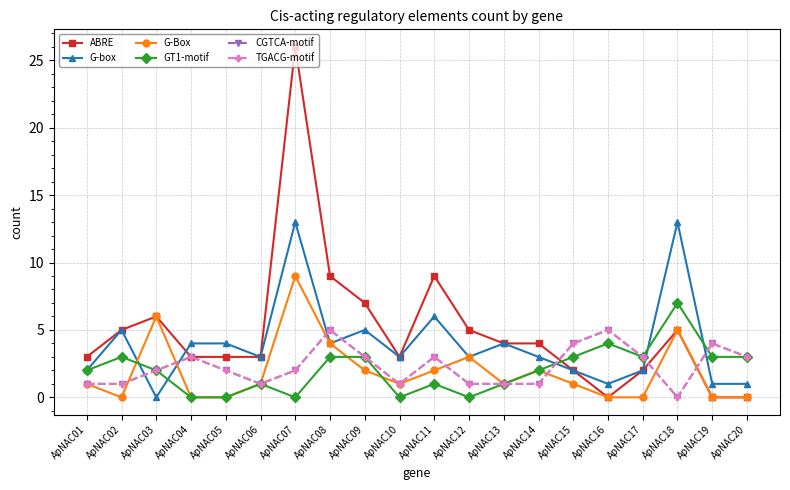

What is the sum of the ABRE values at ApNAC02 and ApNAC20?

5